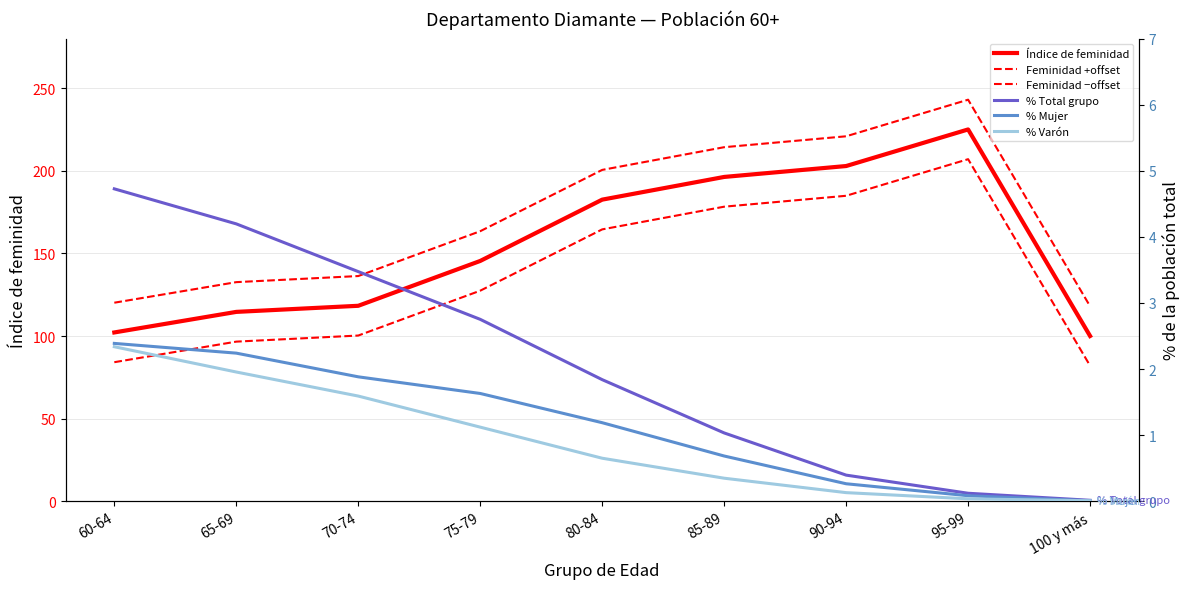

Reading right to left, extract all data points from this chart.

Índice de feminidad: 100.0	225.0	202.9	196.3	182.5	145.4	118.3	114.6	102.2
Feminidad +offset: 118.0	243.0	220.9	214.3	200.5	163.4	136.3	132.6	120.2
Feminidad −offset: 82.0	207.0	184.9	178.3	164.5	127.4	100.3	96.6	84.2
% Total grupo: 0.0	0.1	0.4	1.0	1.8	2.8	3.5	4.2	4.7
% Mujer: 0.0	0.1	0.3	0.7	1.2	1.6	1.9	2.2	2.4
% Varón: 0.0	0.0	0.1	0.3	0.7	1.1	1.6	2.0	2.3